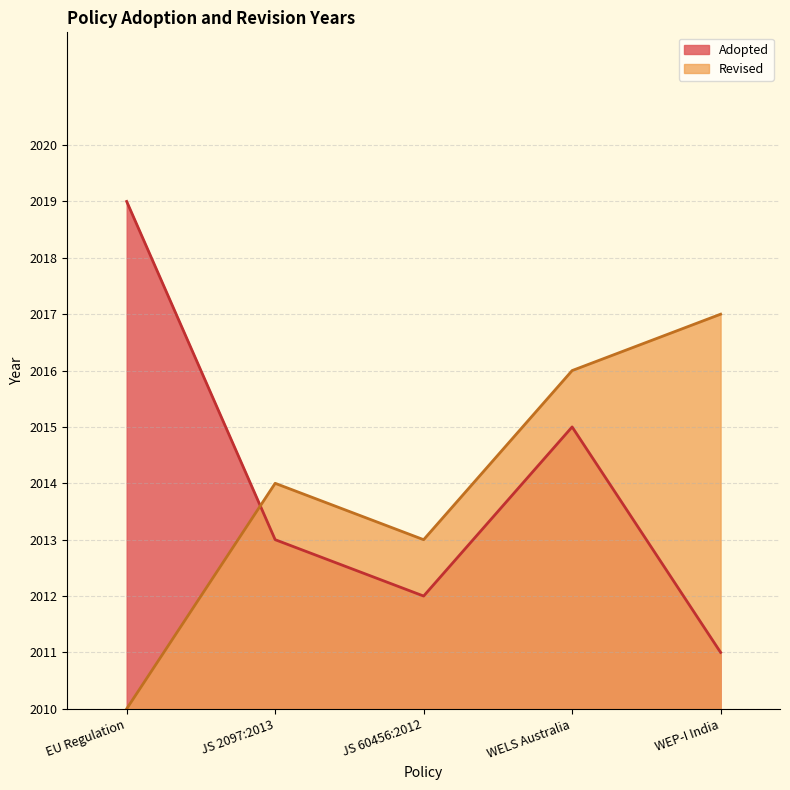

List the labels in order of value, smallest first.

WEP-I India, JS 60456:2012, JS 2097:2013, WELS Australia, EU Regulation